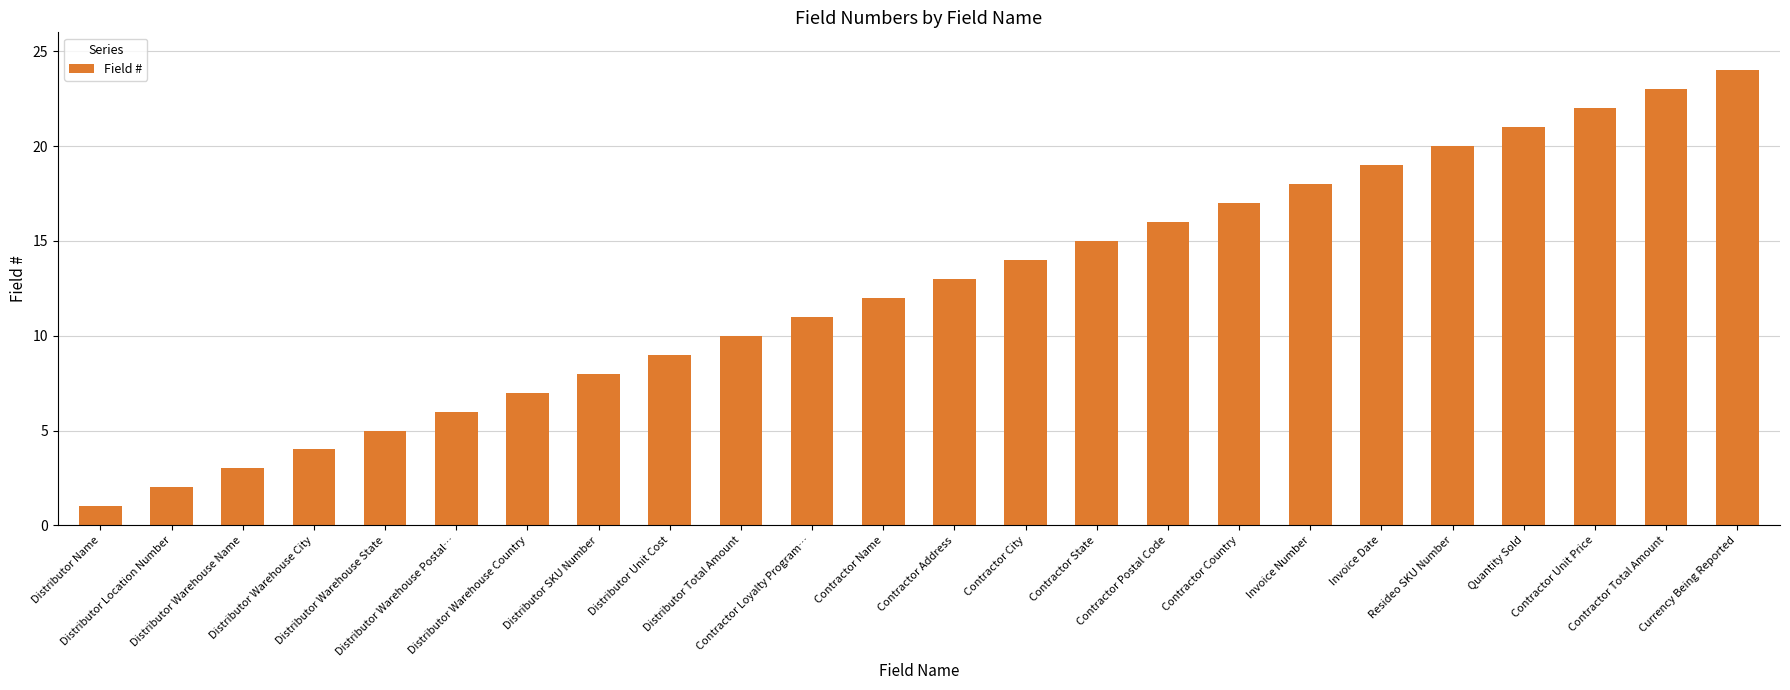

What is the minimum value shown in the chart?

1